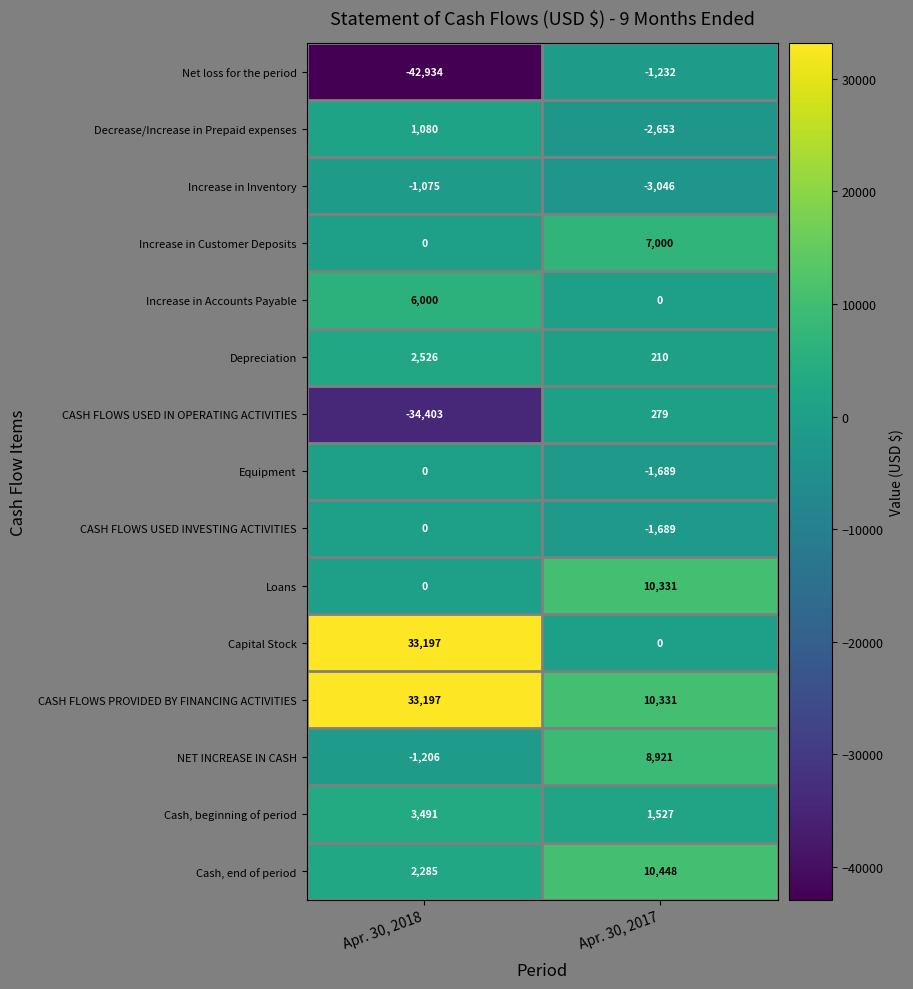

Which series has the widest spread of values?

Net loss for the period